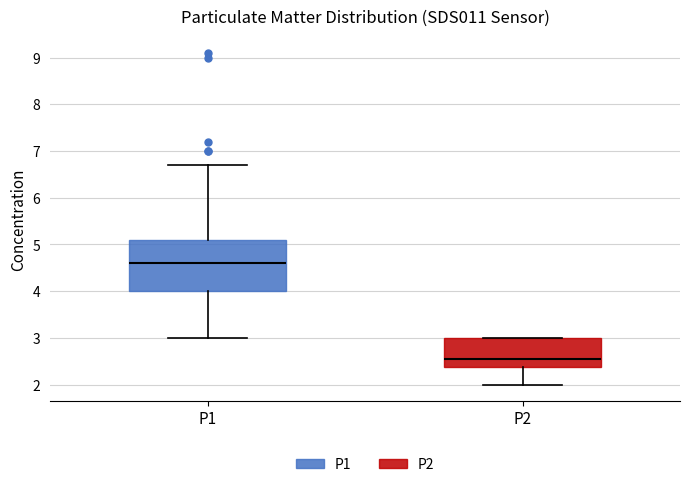

Reading left to right, transcribe this box plot: for each box, give where its median line is, the range the box spans, and where its two whiskers end, as read against the y-axis. The values are not printed on the chart, so give them approximately, as read against the axis.

P1: median 4.6, box 4.0 to 5.1, whiskers 3.0 to 6.7
P2: median 2.6, box 2.4 to 3.0, whiskers 2.0 to 3.0